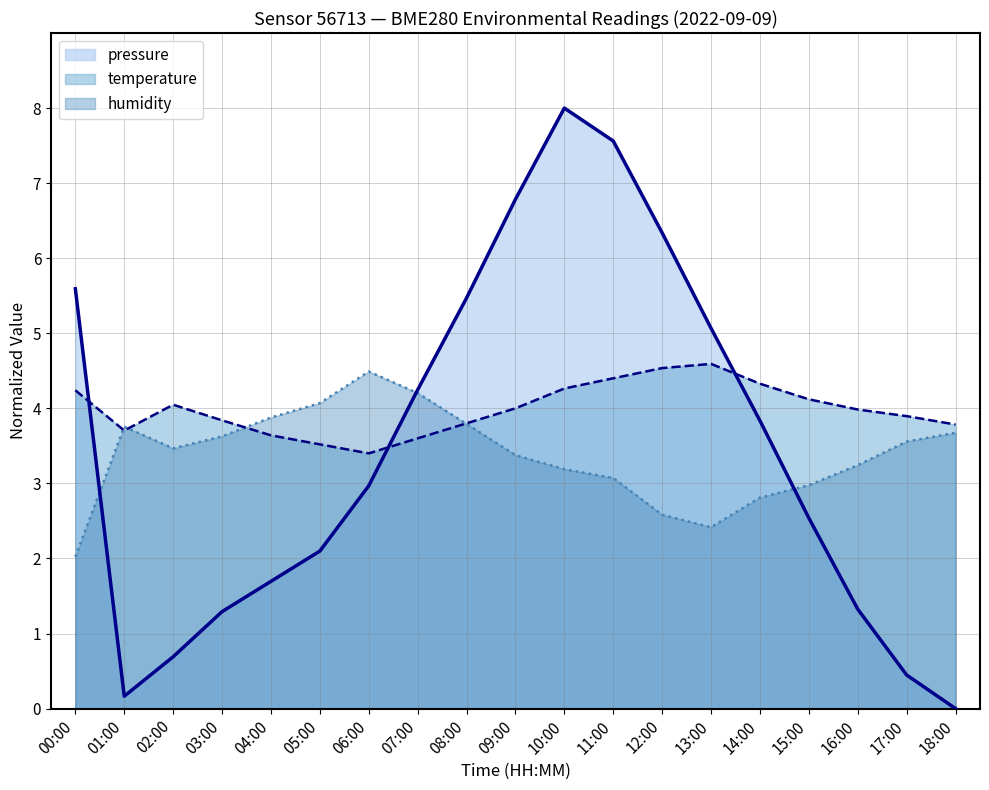

Between 02:00 and 16:00, which series saw the biggest shift?

pressure